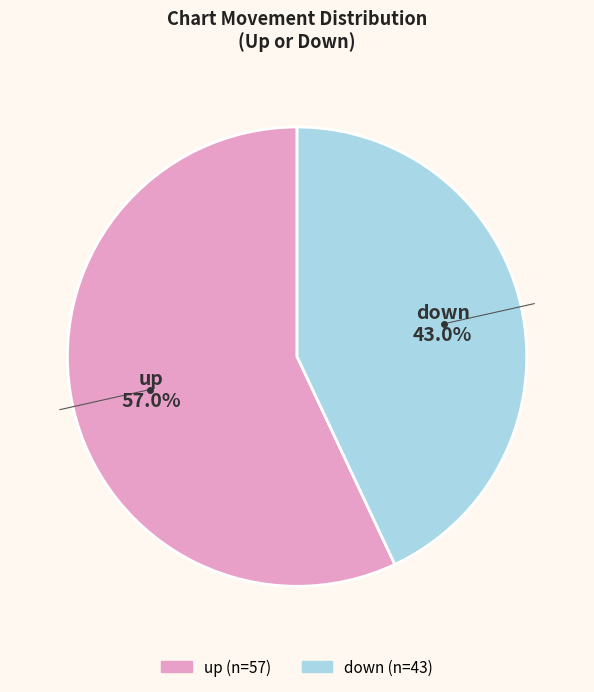

What is the ratio of the value at down to the value at up?

0.8